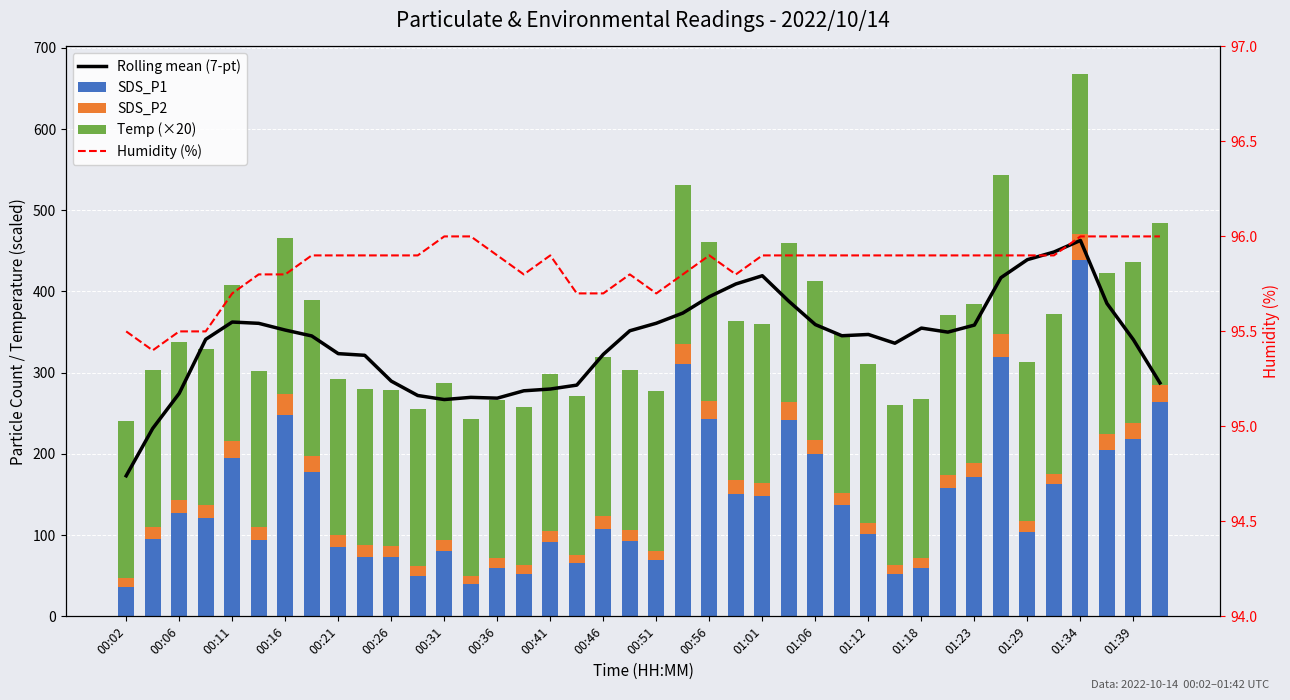

What is the value of the Temp (×20) bar at the 6th from the left?

192.0